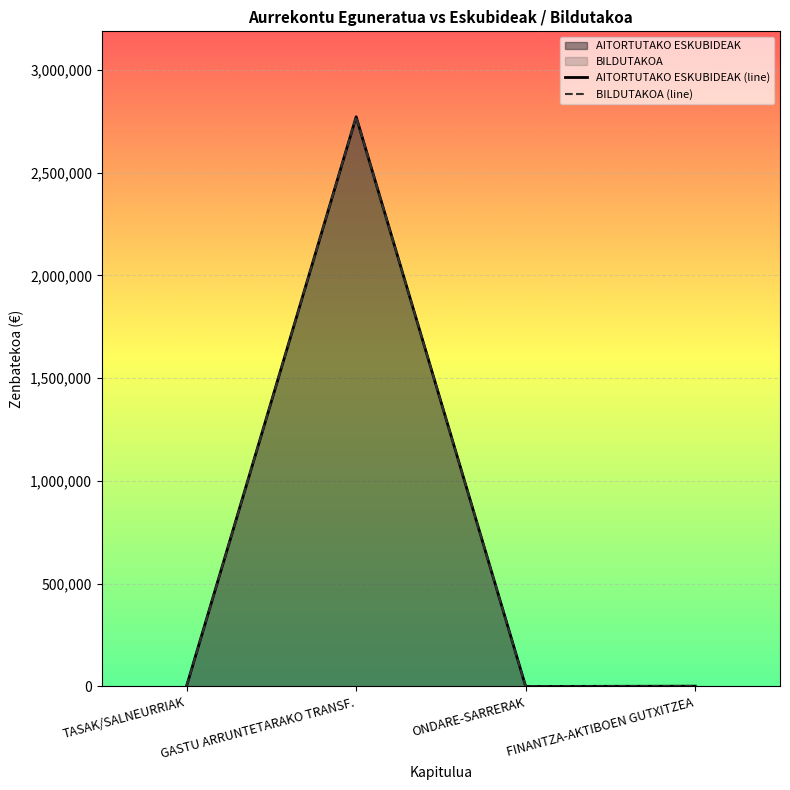

Which series has the largest range (max minus min)?

AITORTUTAKO ESKUBIDEAK (line)